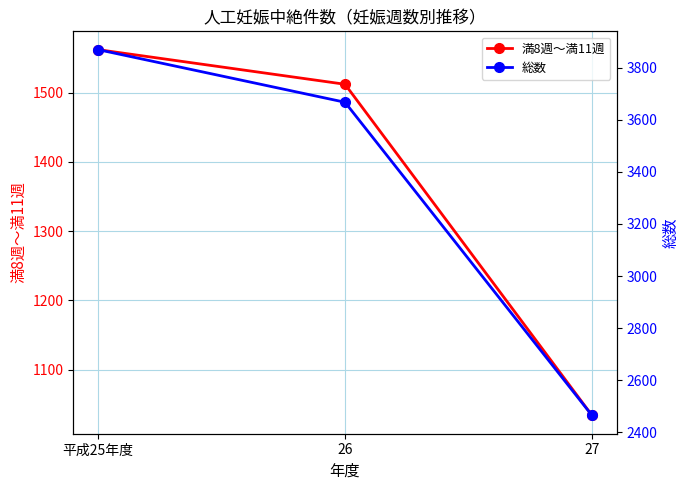

What are all the series names shown in the legend?

満8週～満11週, 総数